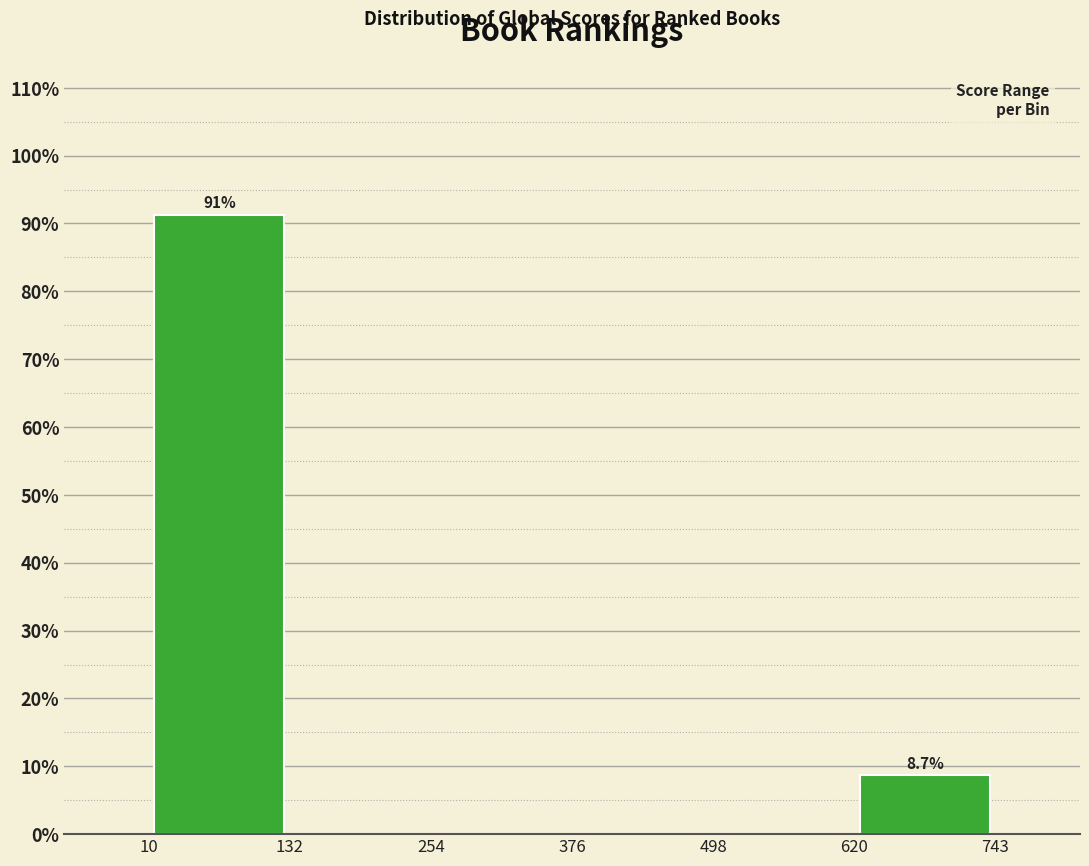

Over which range of the x-axis is the bar tallest?

10 to 132